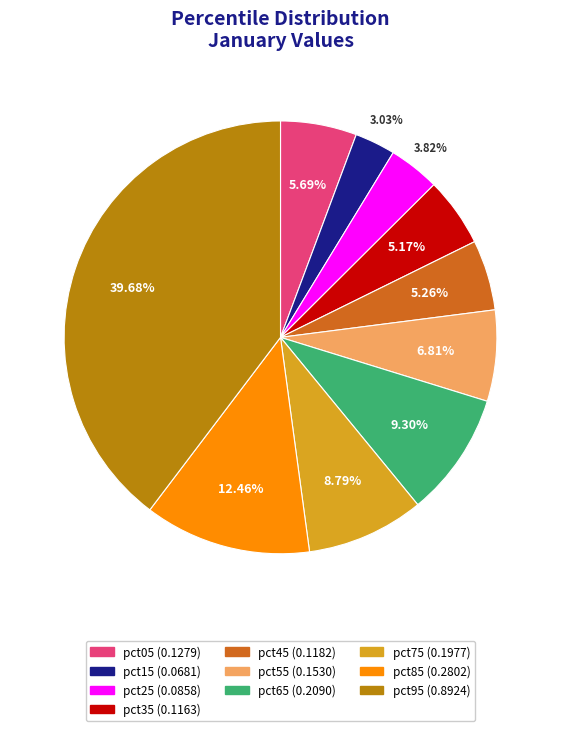

Is there any slice that represents more than half of the pie?

No